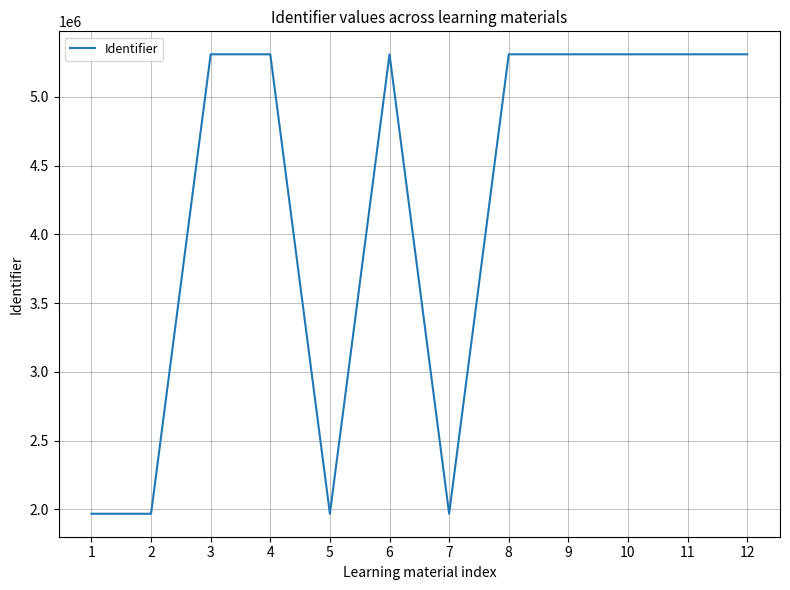

What is the ratio of the value at 9 to the value at 5?

2.7